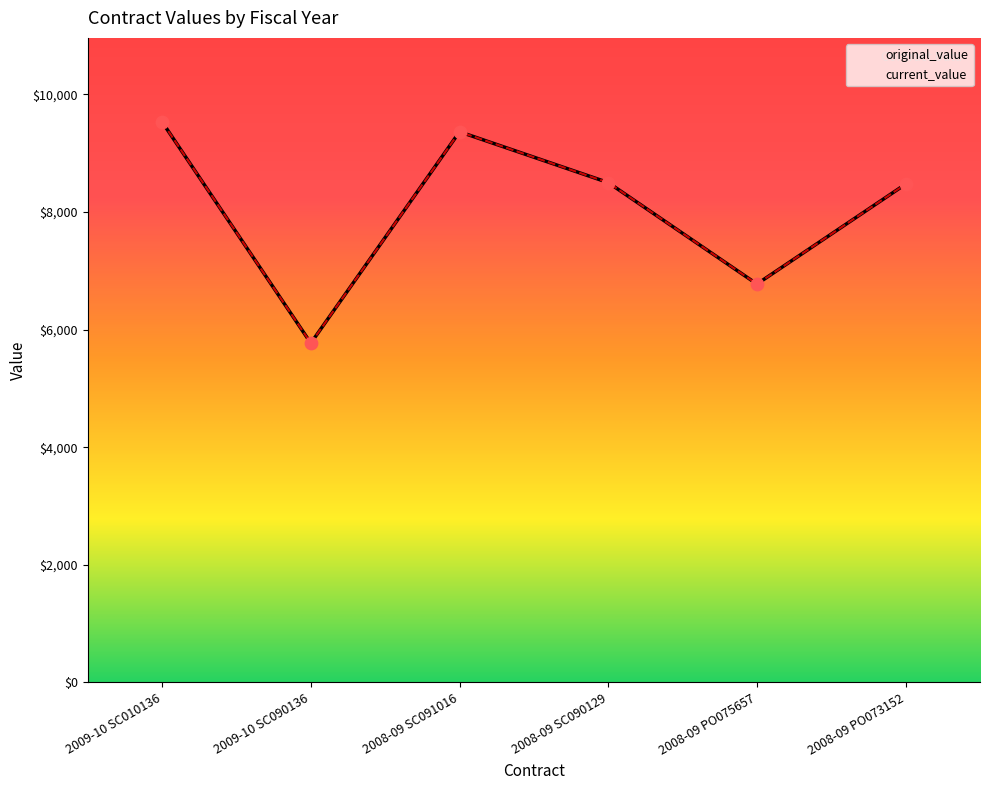

At how many categories does at least one series exceed 8724?

2